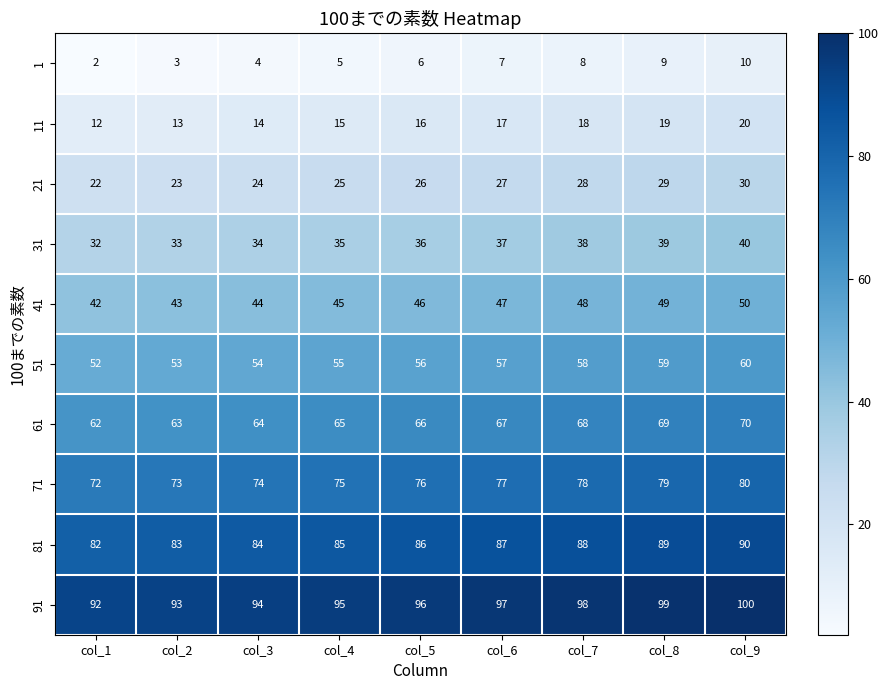

How many 91 values are between 94 and 98?

5